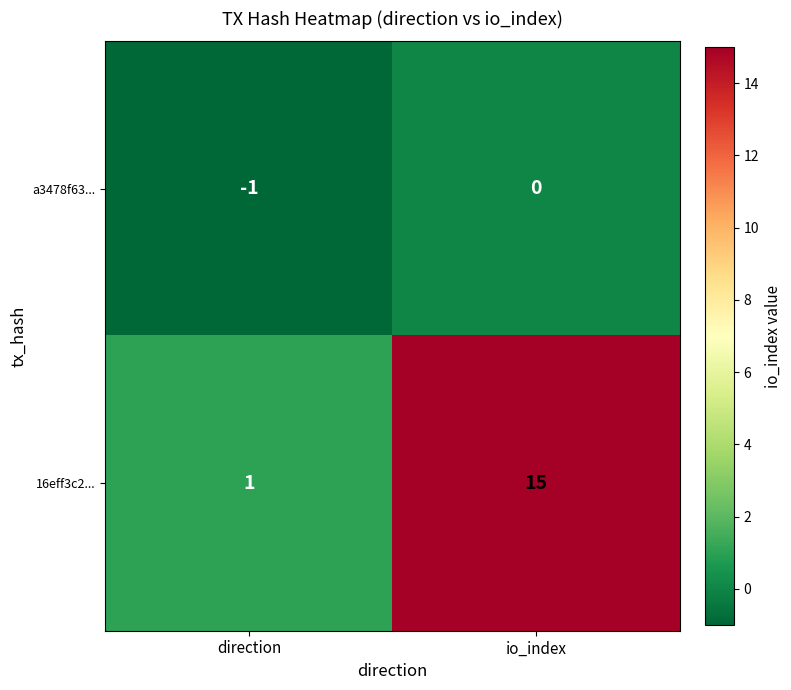

At which category does the chart reach its peak across all series?

io_index